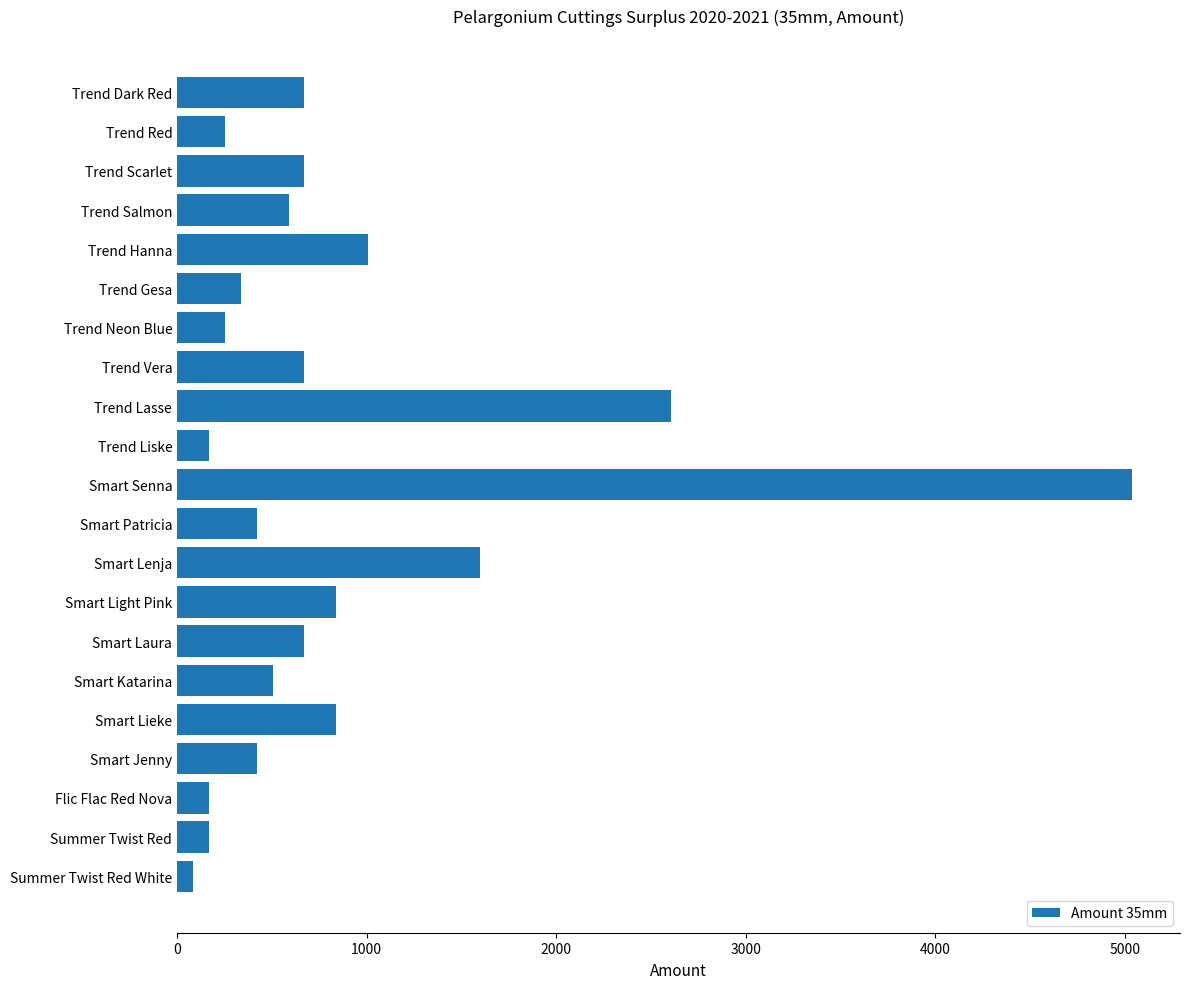

Between Smart Jenny and Trend Scarlet, which is larger?

Trend Scarlet